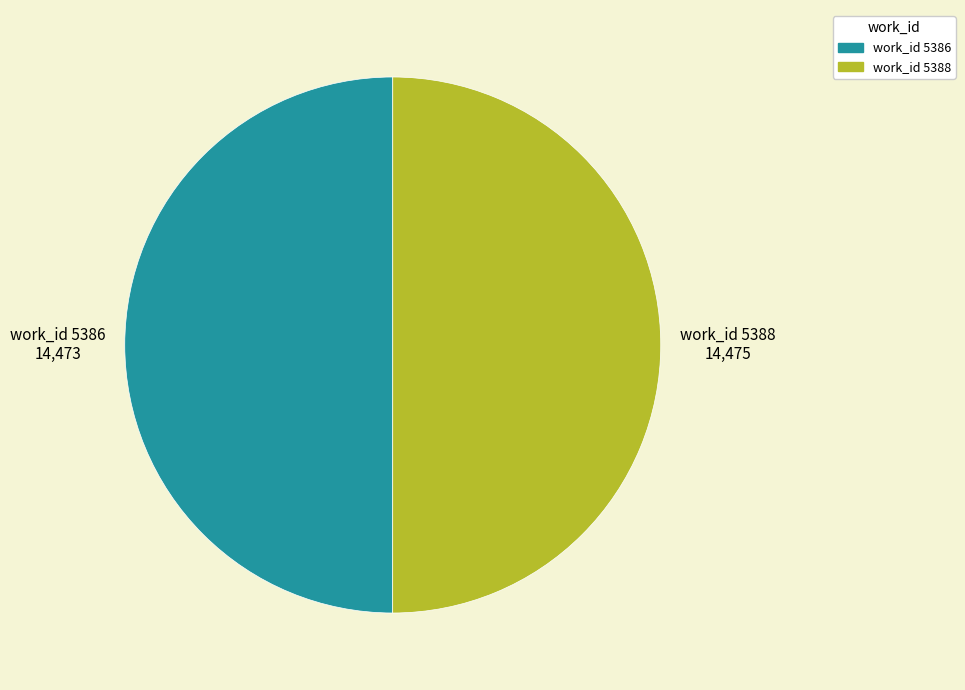

Approximately how many times larger is the value at work_id 5388 compared to work_id 5386?

1.0